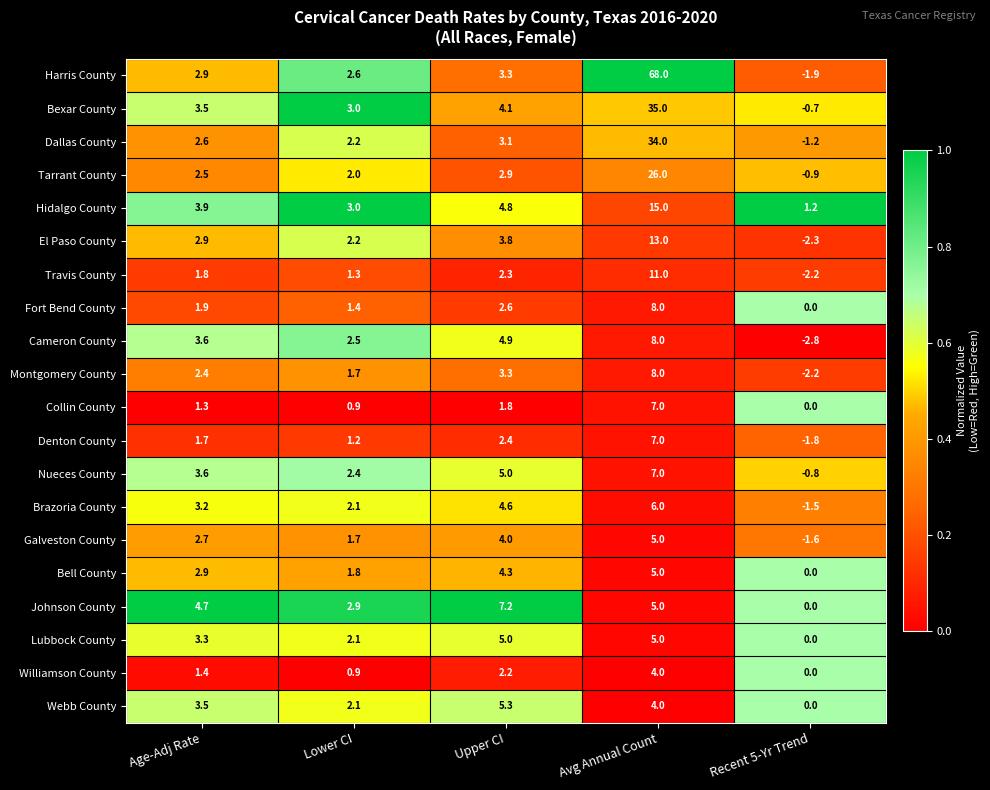

What is the sum of the Williamson County values at Recent 5-Yr Trend and Lower CI?

0.9